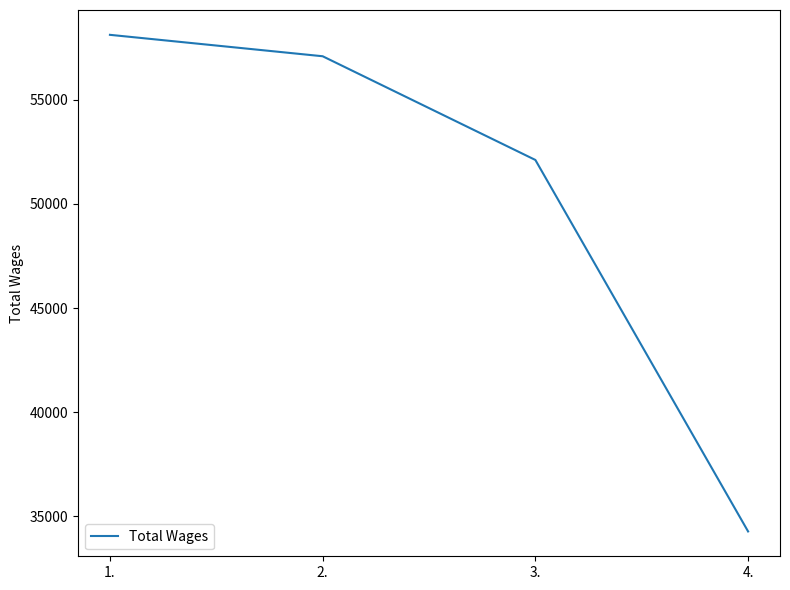

How many lines are shown in the chart?

1